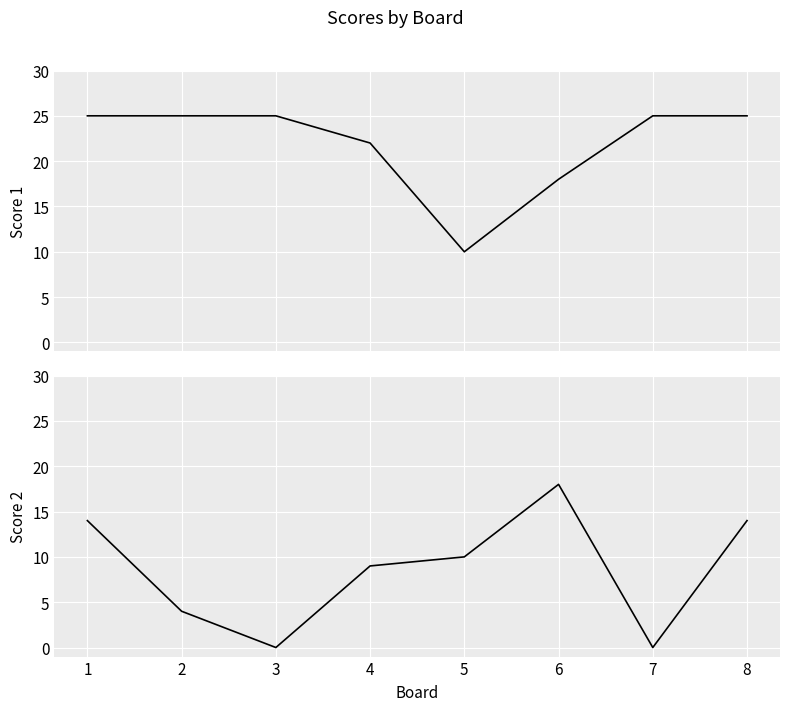

What is the difference between the second highest and minimum values in the Score 2 series?

14